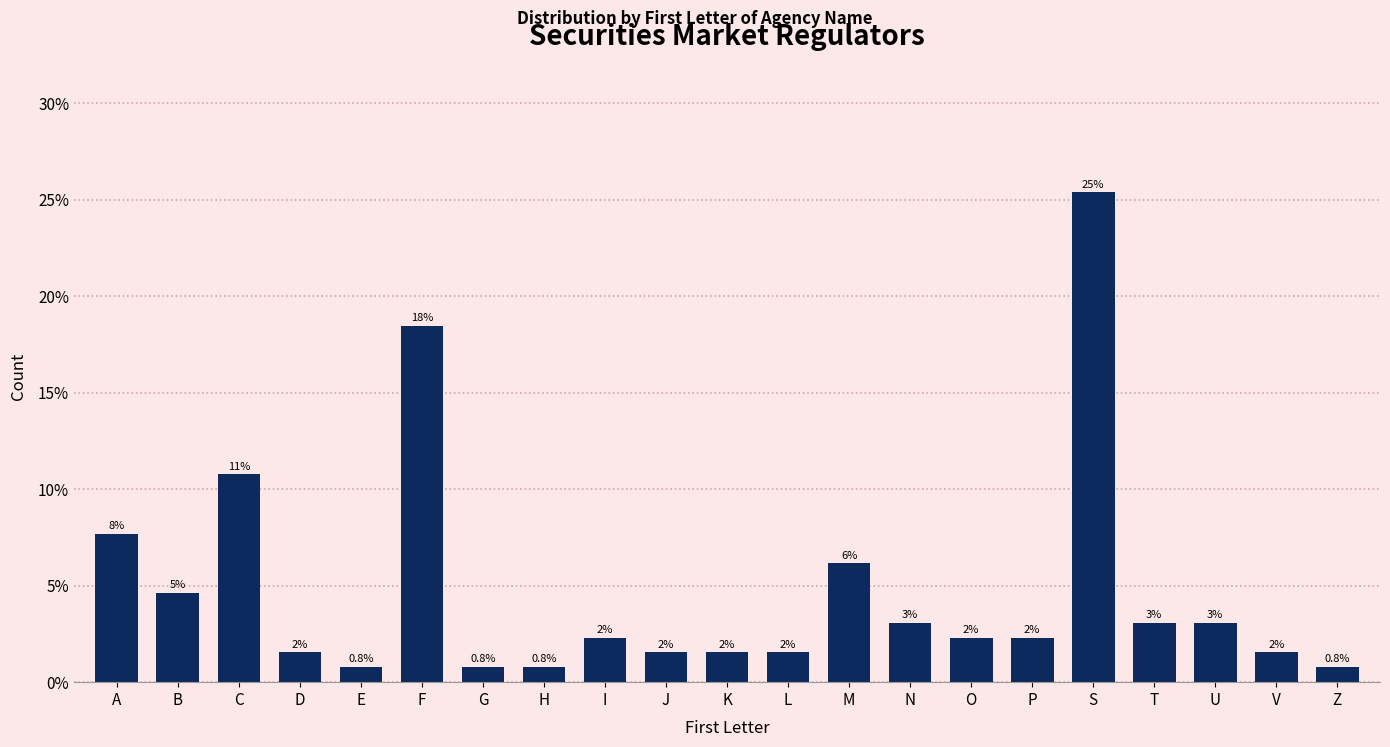

Does the chart contain any negative values?

No